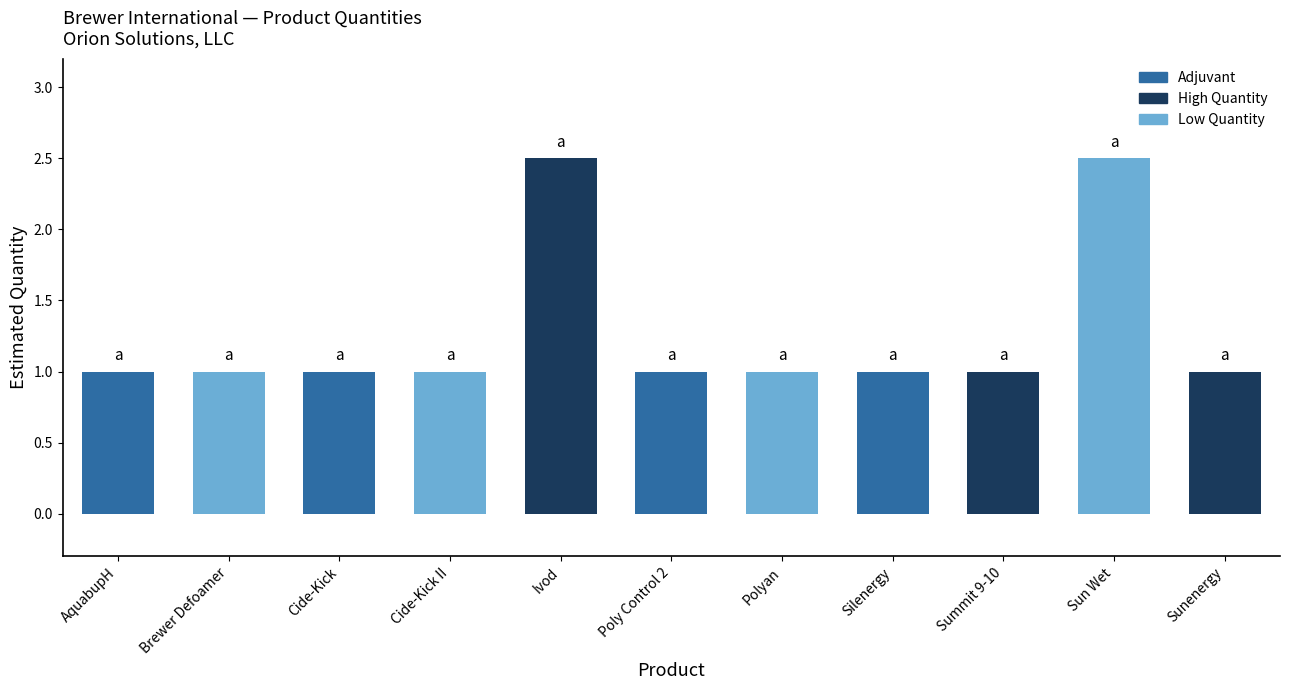

What is the value of the 8th bar from the left?

1.0